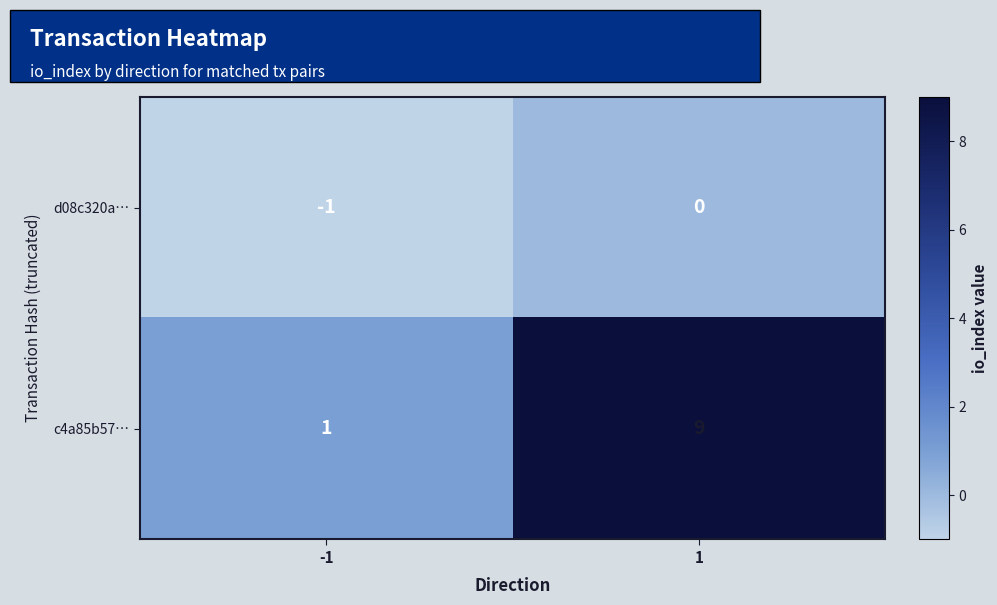

The c4a85b57… series shows 1 at -1. True or false?

True